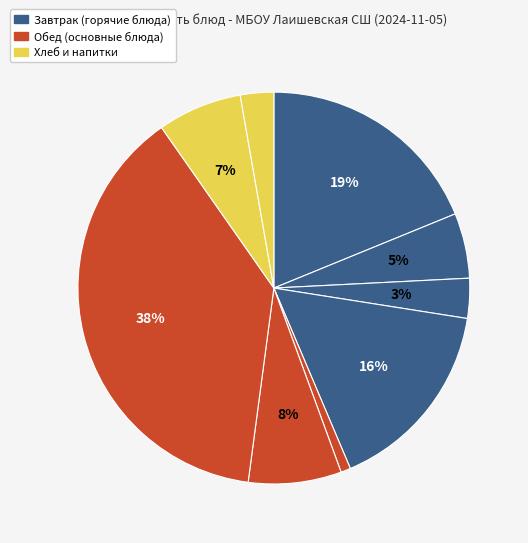

Is there a majority slice in this chart?

No